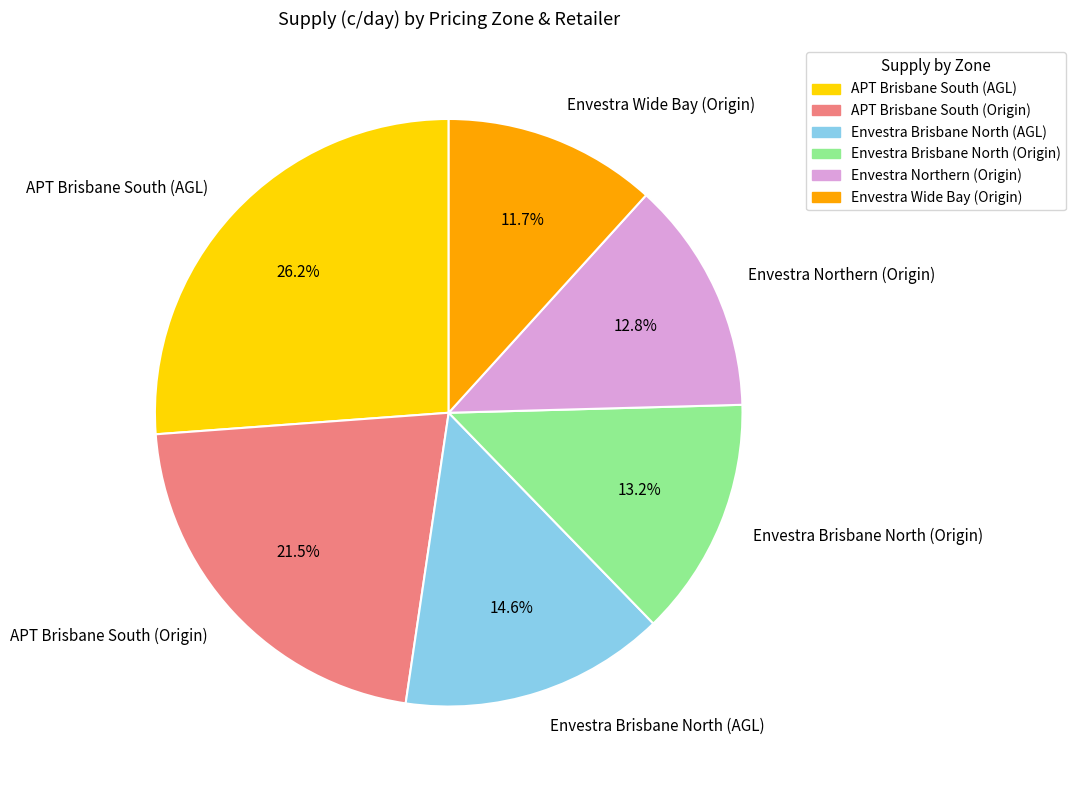

Is there any slice that represents more than half of the pie?

No